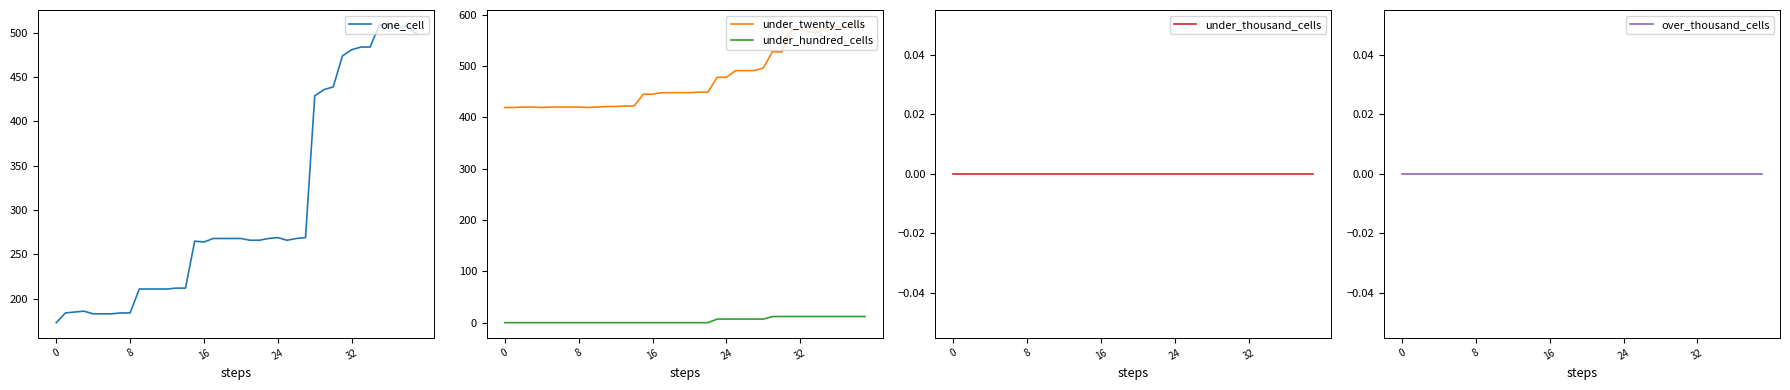

What are all the series names shown in the legend?

one_cell, under_twenty_cells, under_hundred_cells, under_thousand_cells, over_thousand_cells